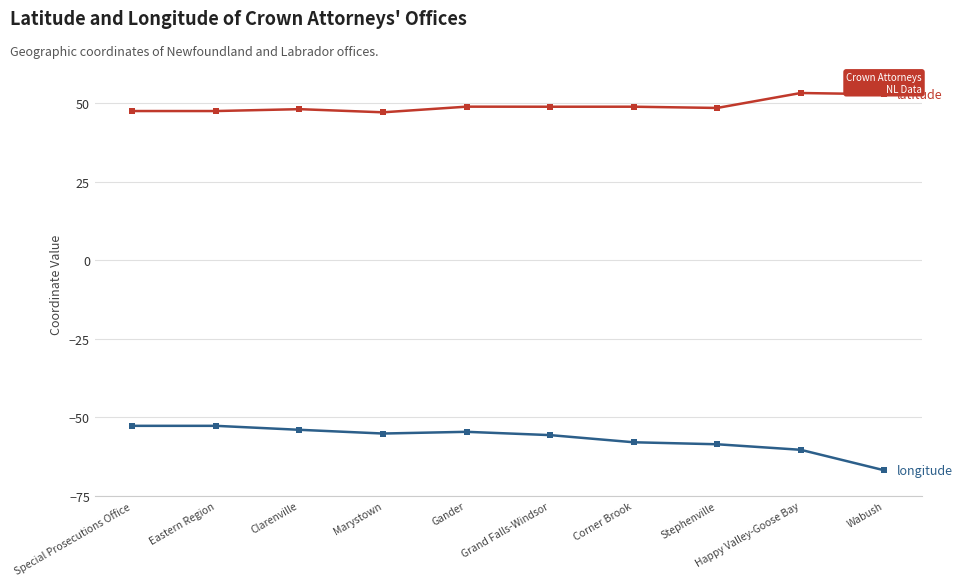

What is the greatest value displayed?

53.3